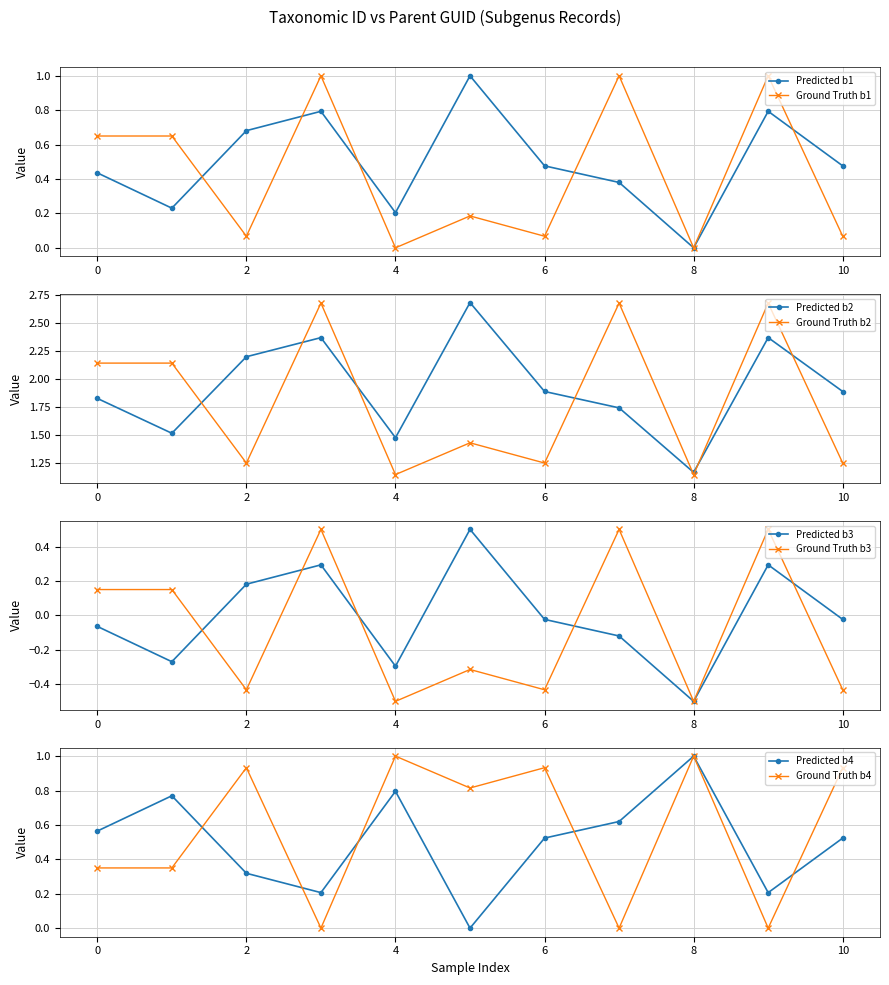

At which label is Predicted b2 closest to 1?

8